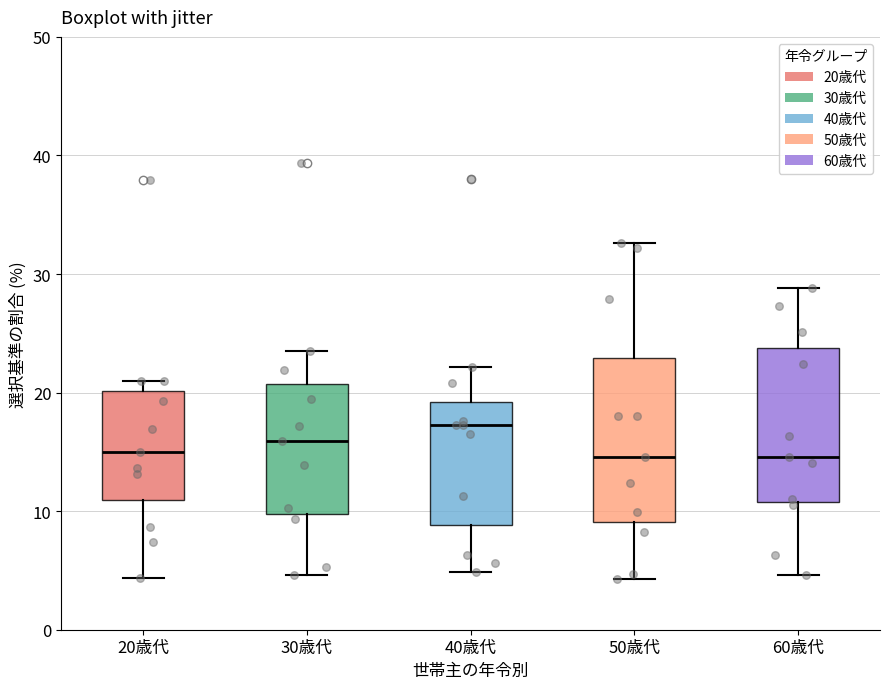

Reading left to right, transcribe this box plot: for each box, give where its median line is, the range the box spans, and where its two whiskers end, as read against the y-axis. The values are not printed on the chart, so give them approximately, as read against the axis.

20歳代: median 15, box 11 to 20, whiskers 4 to 21
30歳代: median 16, box 10 to 21, whiskers 5 to 24
40歳代: median 17, box 9 to 19, whiskers 5 to 22
50歳代: median 15, box 9 to 23, whiskers 4 to 33
60歳代: median 15, box 11 to 24, whiskers 5 to 29